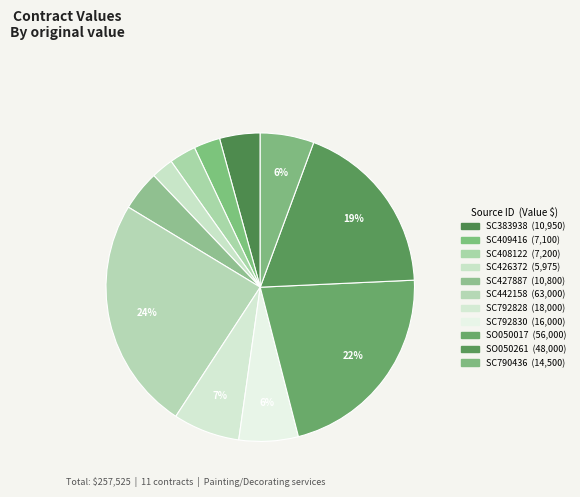

Count the number of slices in the pie.

11